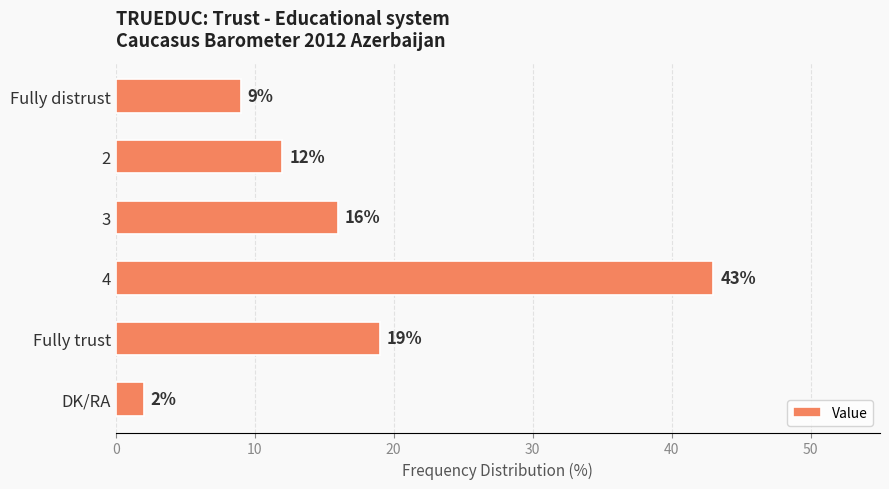

What is the change in value from Fully distrust to 3?

+7